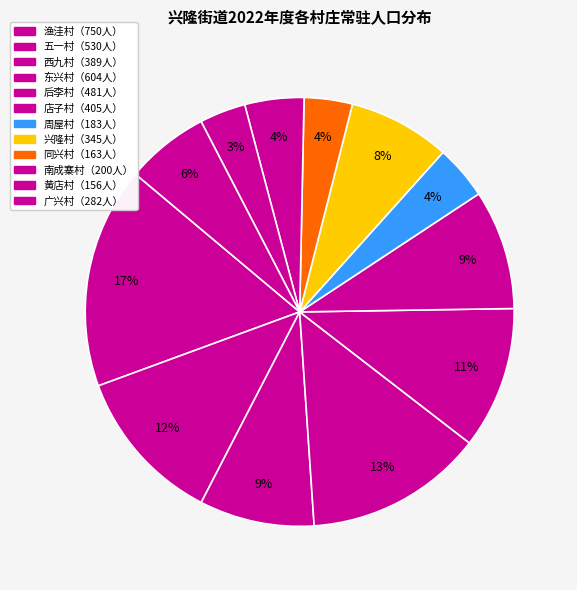

Which slice is the smallest?

黄店村